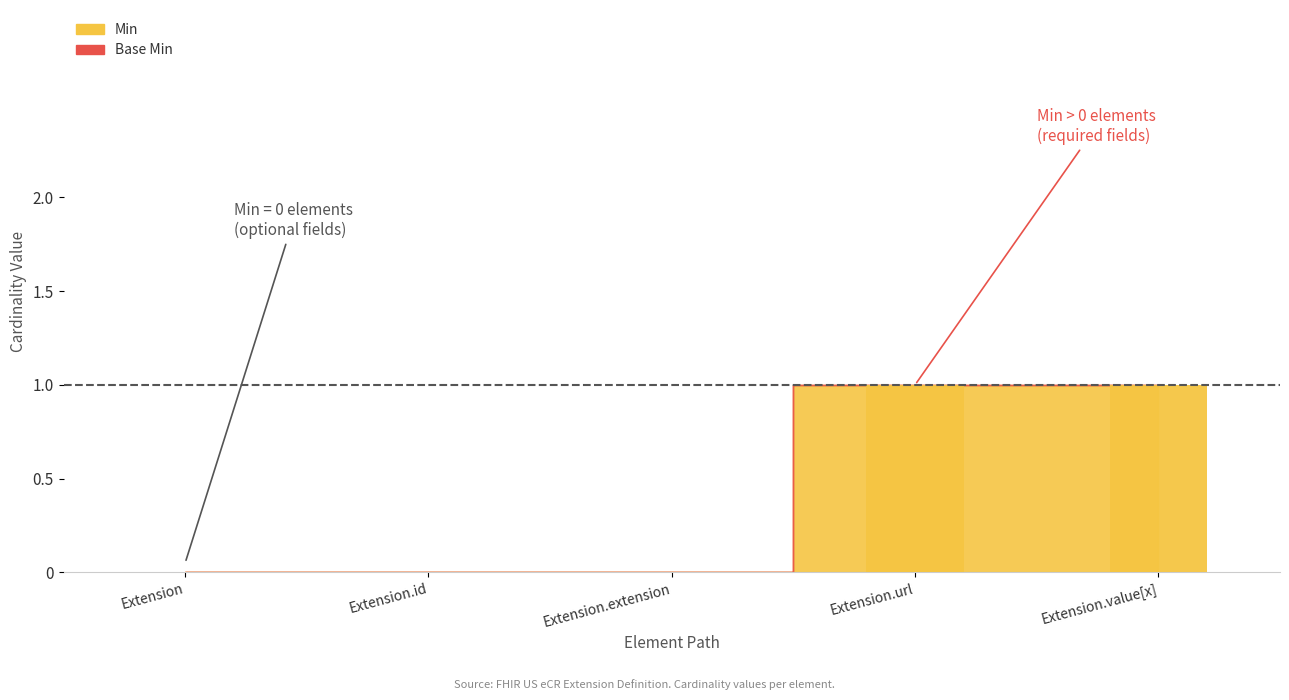

Which category has the lowest value across all series?

Extension